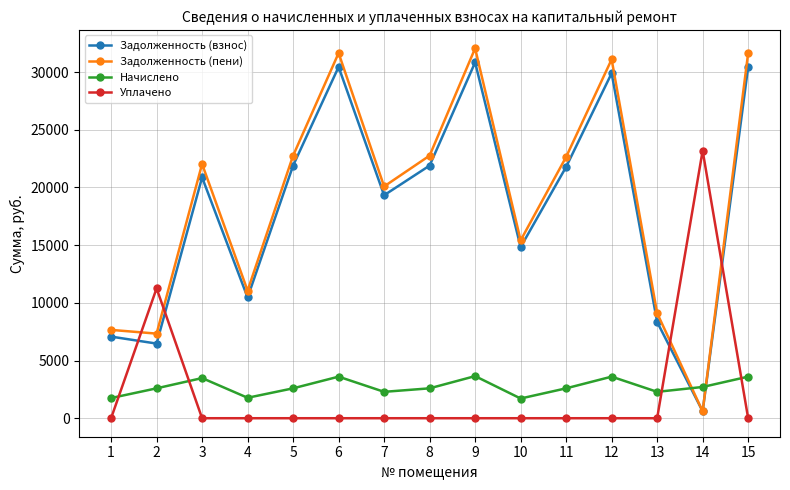

Which category has the highest value in the Задолженность (взнос) series?

9